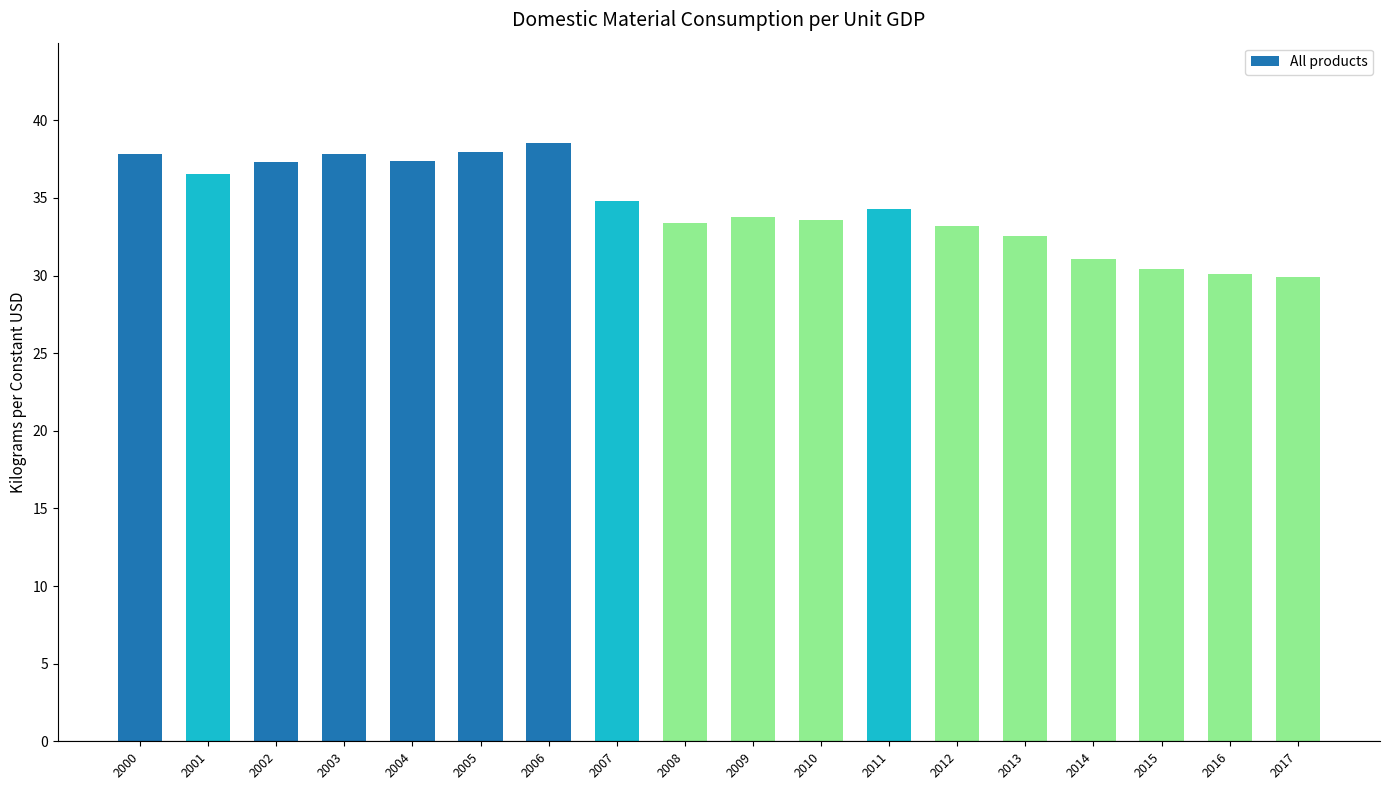

The value at 2000 is 20.5. True or false?

False